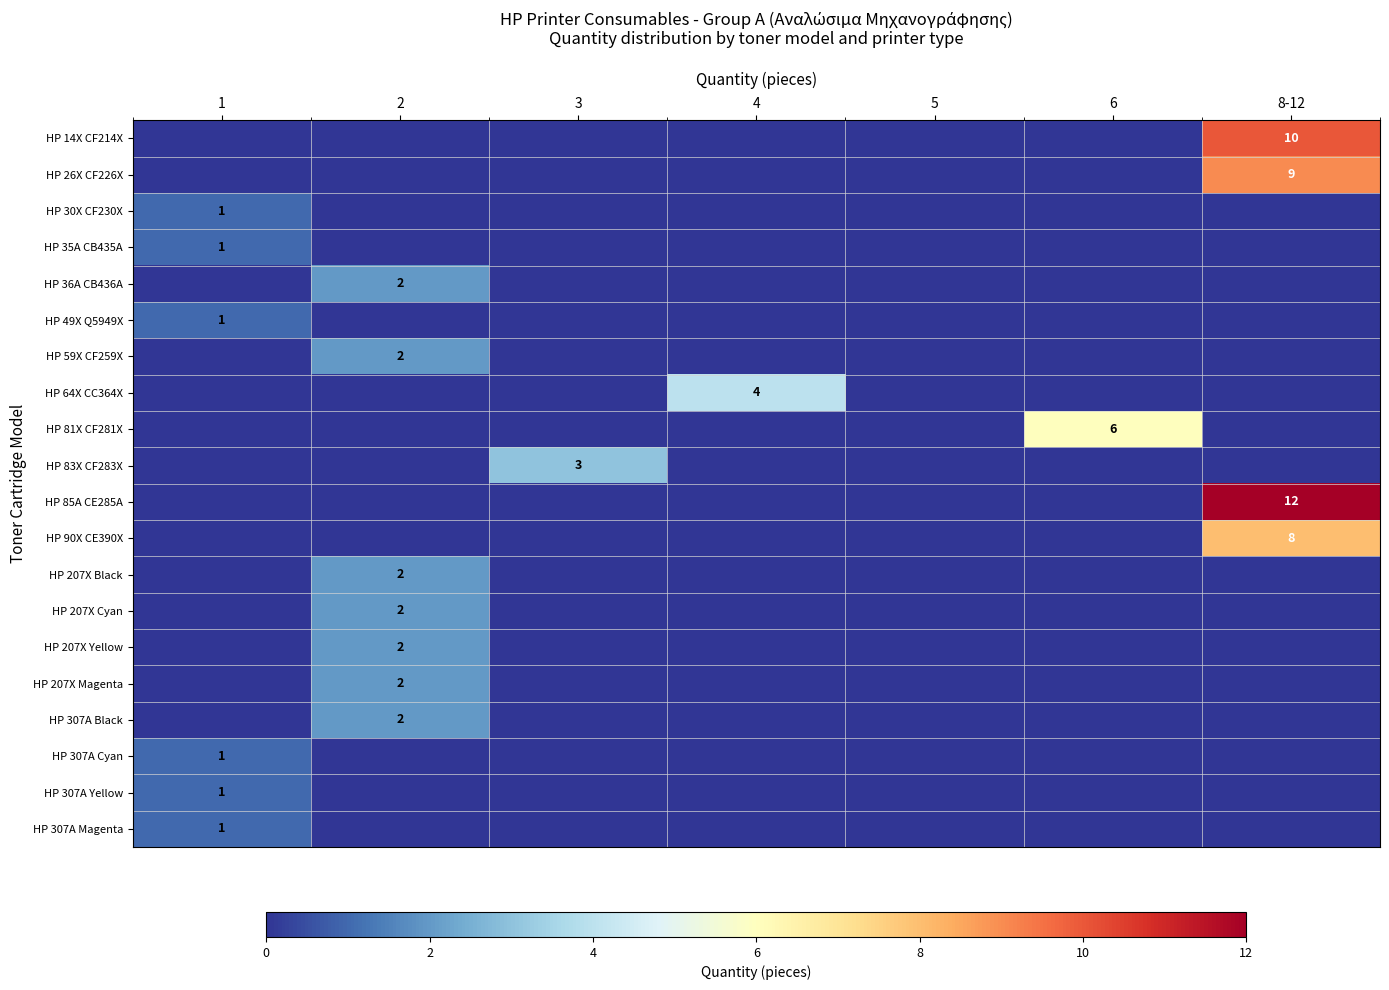

At which label does HP 307A Cyan reach its minimum?

2